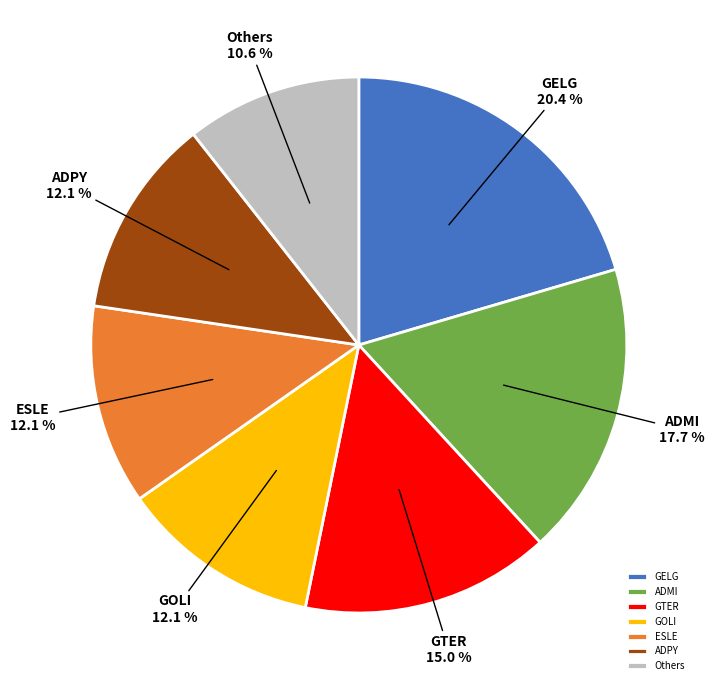

Which slice is the smallest?

Others